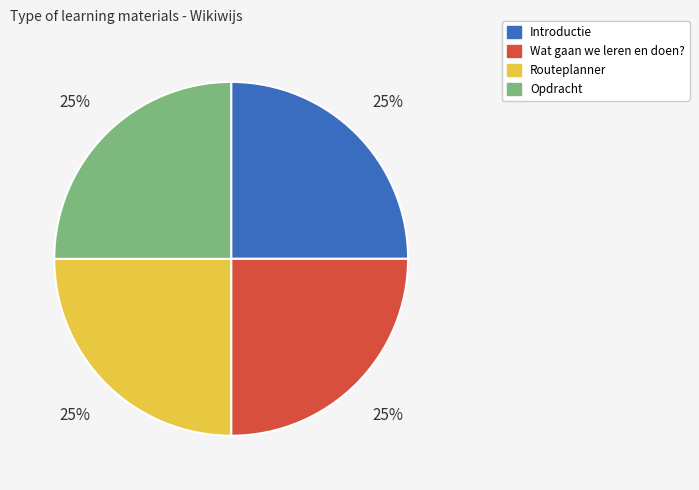

To the nearest percent, what portion does Wat gaan we leren en doen? represent?

25%